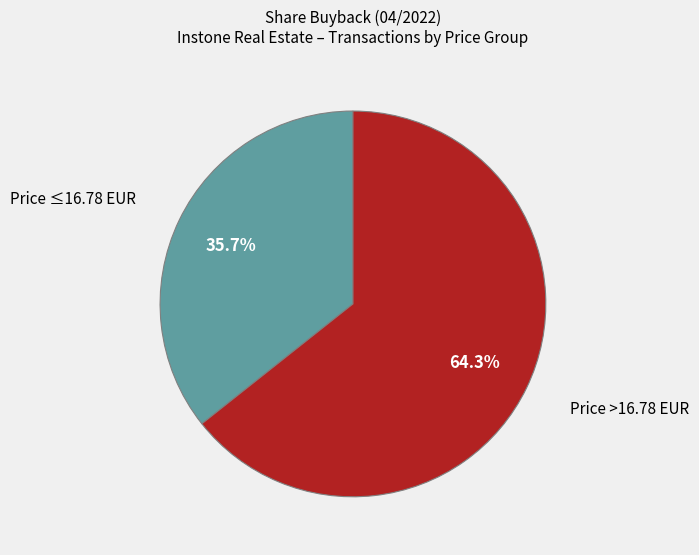

How many slices are in this pie chart?

2